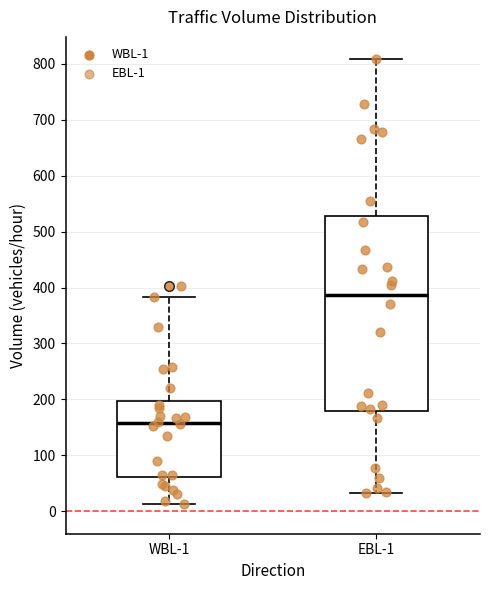

Reading left to right, transcribe this box plot: for each box, give where its median line is, the range the box spans, and where its two whiskers end, as read against the y-axis. The values are not printed on the chart, so give them approximately, as read against the axis.

WBL-1: median 160, box 60 to 200, whiskers 10 to 380
EBL-1: median 390, box 180 to 530, whiskers 30 to 810